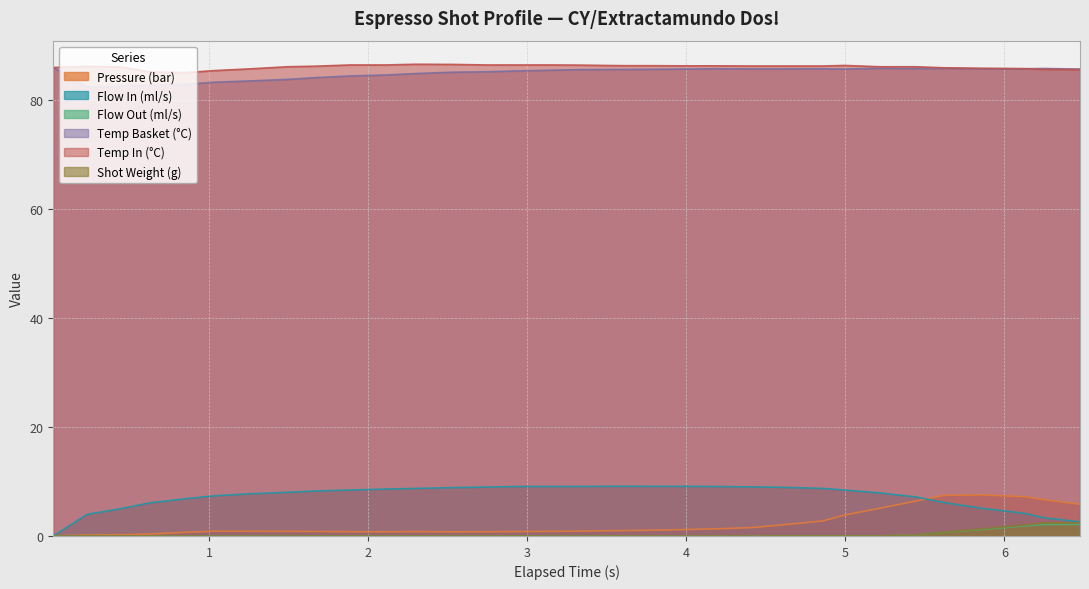

How many data points in flow_in are above 8?

18